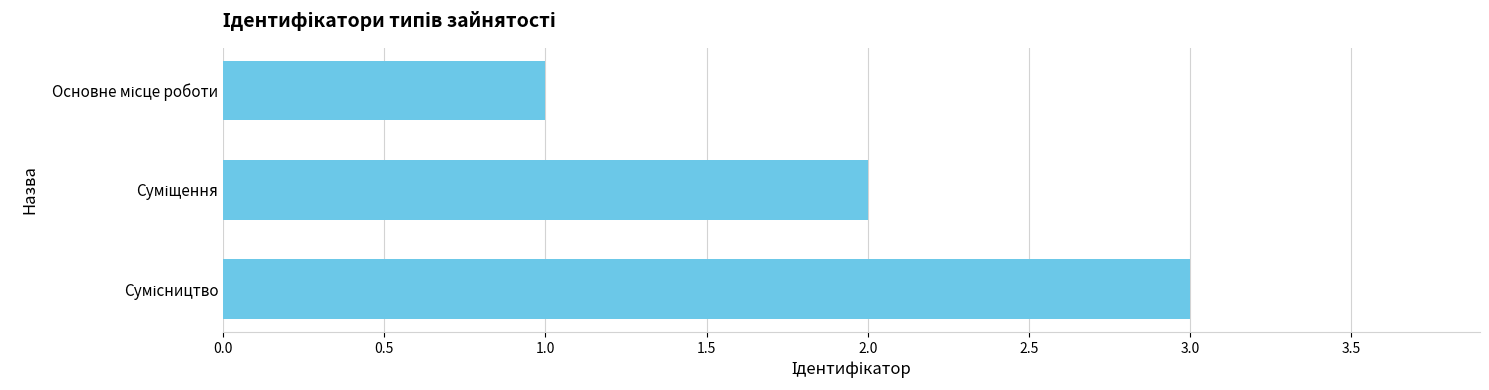

What is the sum of all values?

6